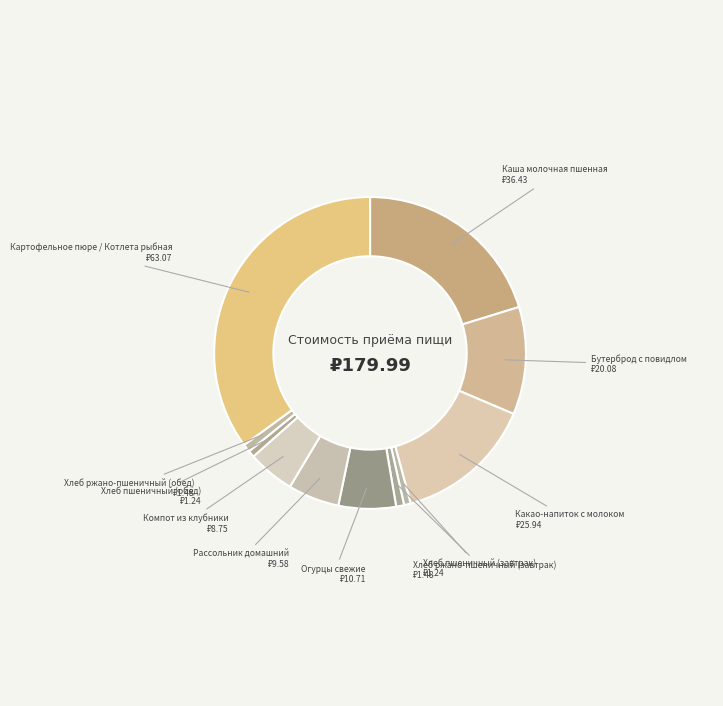

To the nearest percent, what is the average slice percentage?

9%